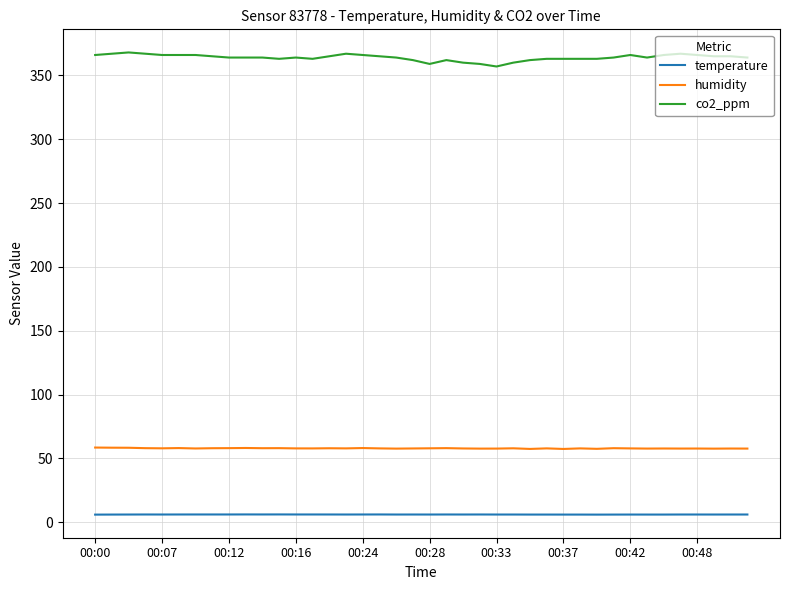

What is the highest value of the co2_ppm series?

368.0